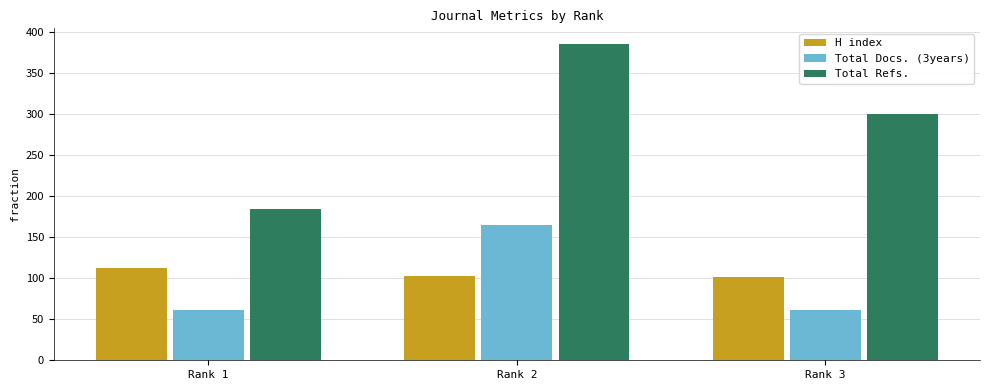

List the series in order of their peak value, highest first.

Total Refs., Total Docs. (3years), H index